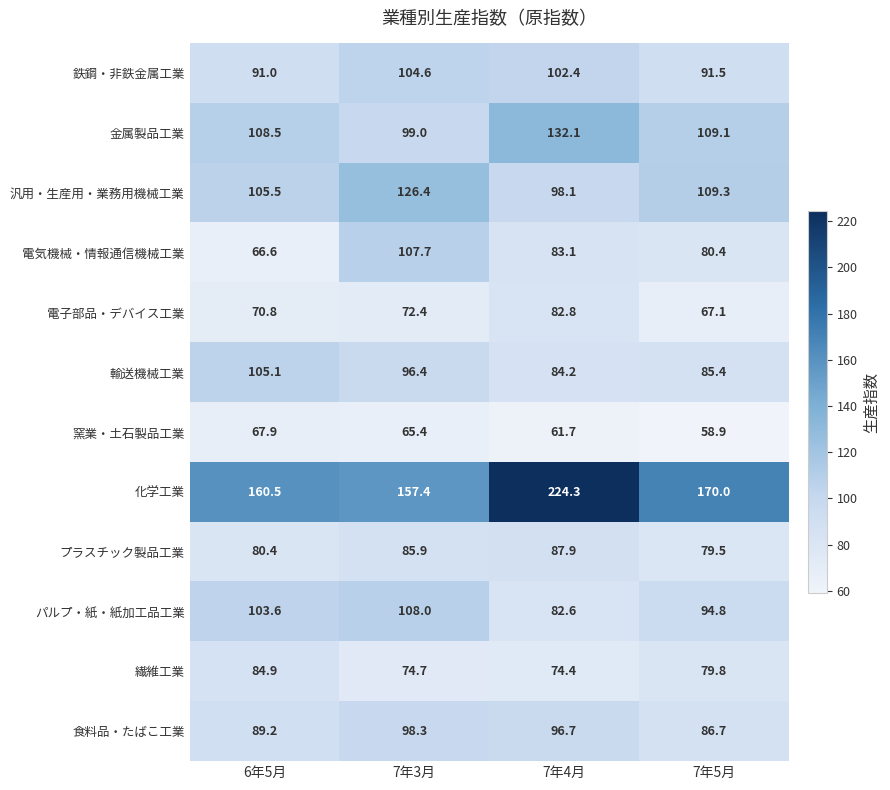

What is the average value of the プラスチック製品工業 series?

83.4